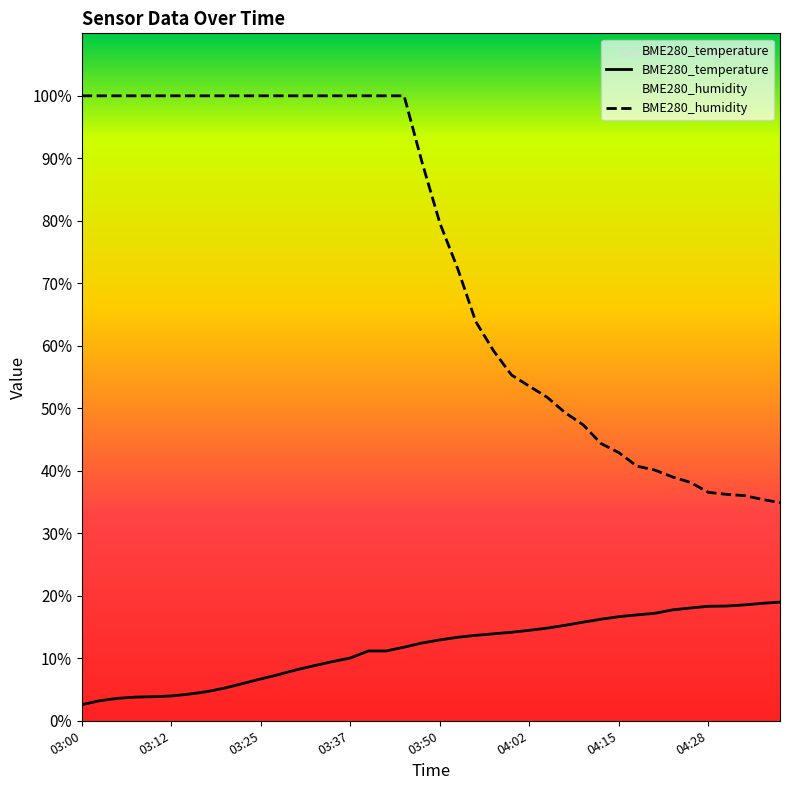

Reading right to left, list all the values displayed in this chart.

BME280_temperature: 19.0	18.8	18.5	18.4	18.3	18.1	17.8	17.2	16.9	16.7	16.2	15.8	15.3	14.8	14.5	14.2	13.9	13.7	13.4	12.9	12.4	11.8	11.2	11.2	10.1	9.5	8.8	8.2	7.4	6.7	6.0	5.2	4.7	4.3	4.0	3.9	3.8	3.6	3.2	2.6
BME280_humidity: 34.9	35.4	36.0	36.2	36.5	38.1	39.0	40.1	40.8	42.9	44.4	47.4	49.3	51.8	53.5	55.3	59.2	63.9	72.3	79.6	89.4	100.0	100.0	100.0	100.0	100.0	100.0	100.0	100.0	100.0	100.0	100.0	100.0	100.0	100.0	100.0	100.0	100.0	100.0	100.0